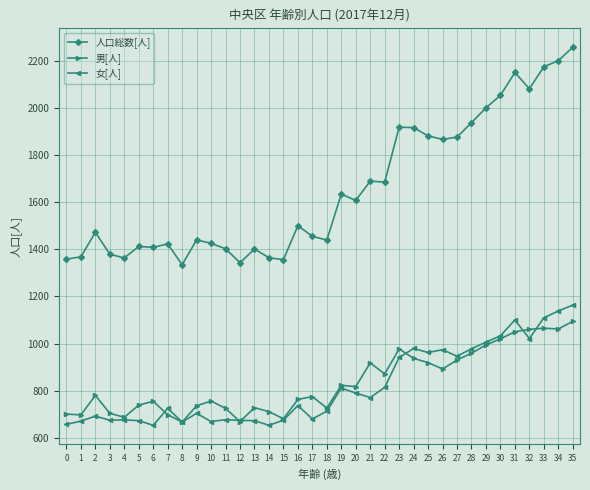

Which series has the widest spread of values?

人口総数[人]